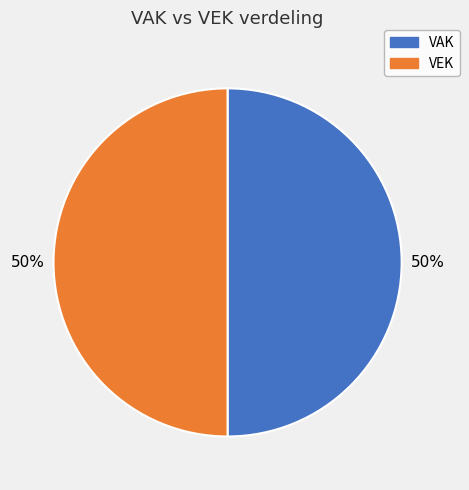

True or false: VEK accounts for 50% of the total.

True